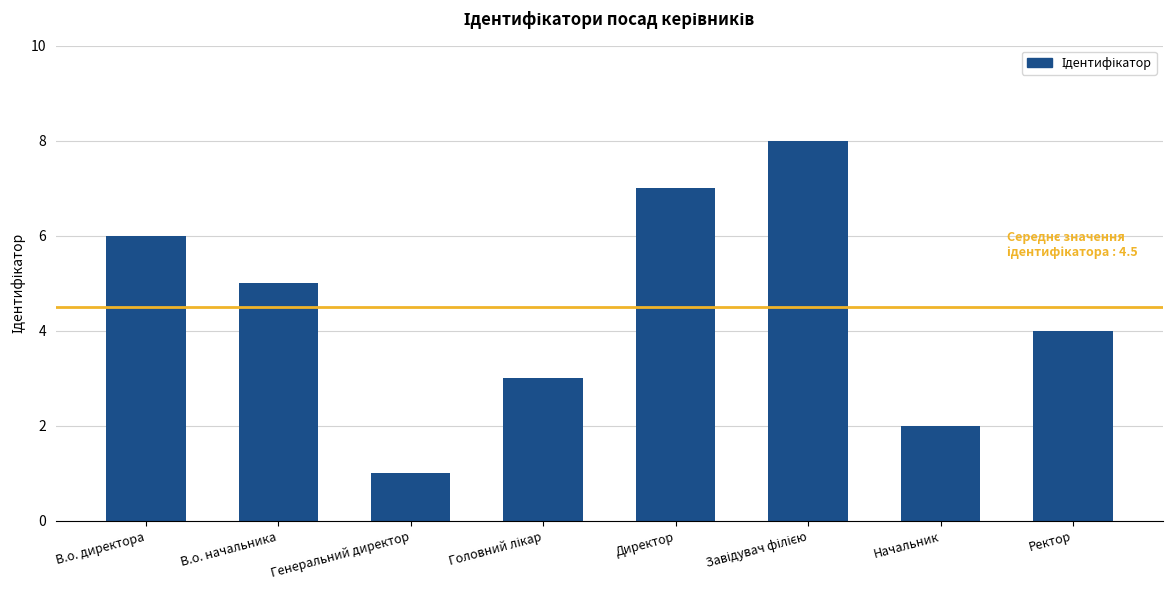

How many values are below 5?

4